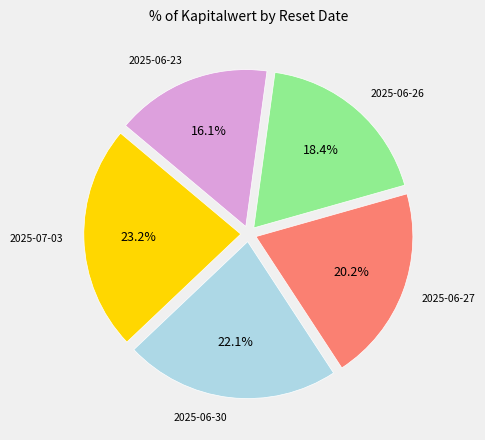

Is there any slice that represents more than half of the pie?

No